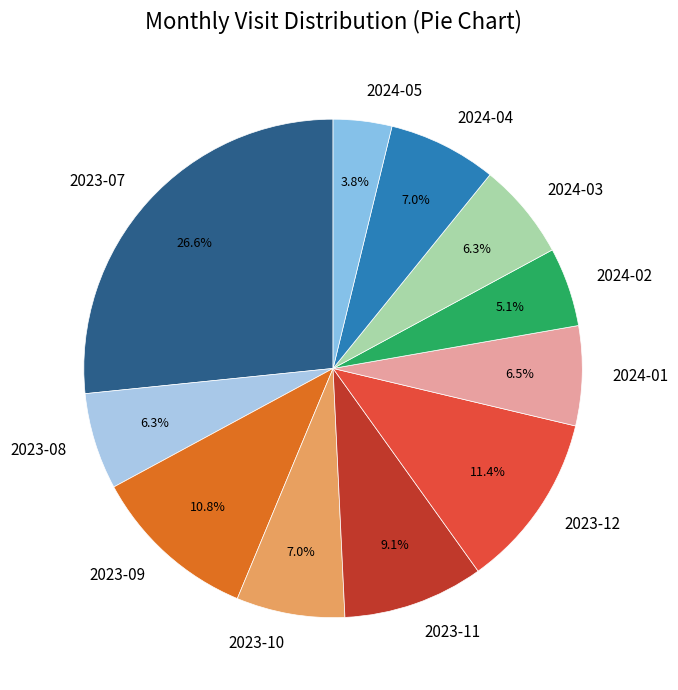

Is it true that 2023-09 is 11% of the pie?

True